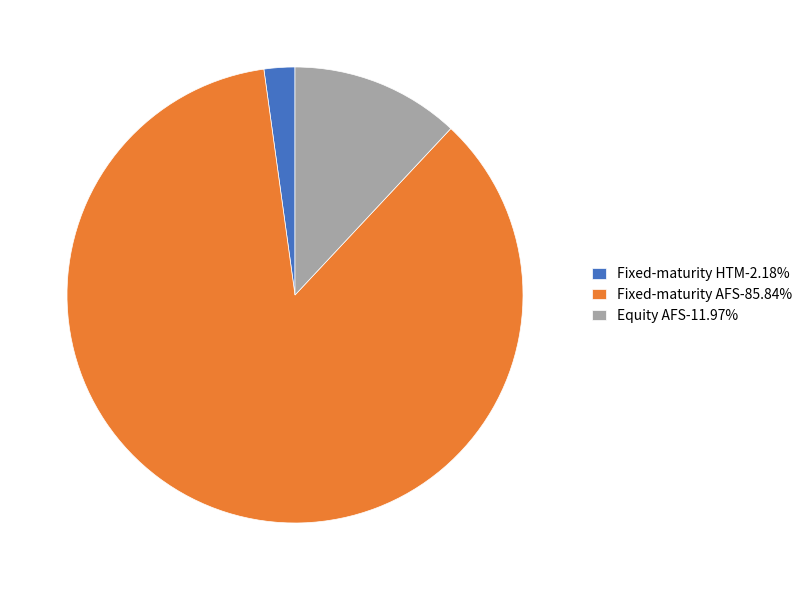

Combined, do Fixed-maturity AFS-85.84% and Equity AFS-11.97% account for over 50%?

Yes